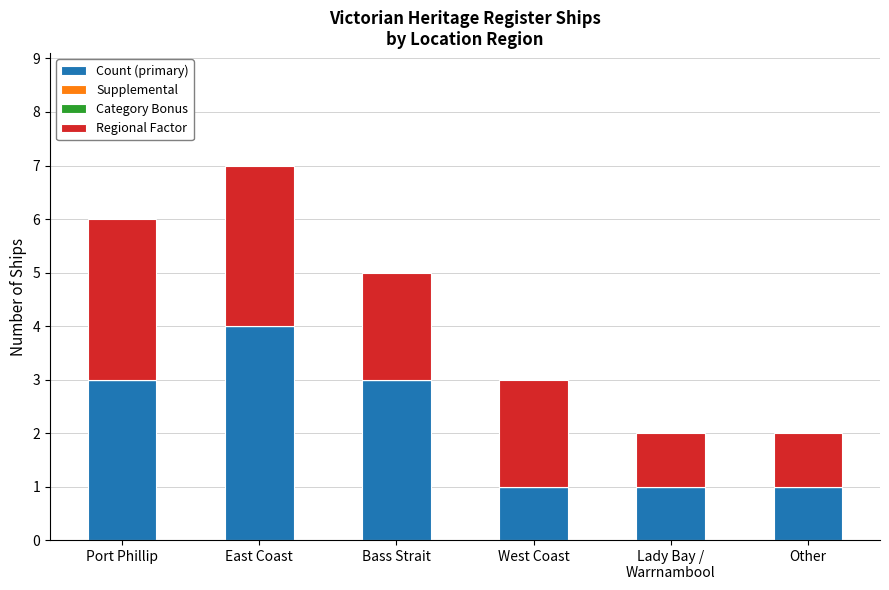

How many values in the Count (primary) series are below 3?

3